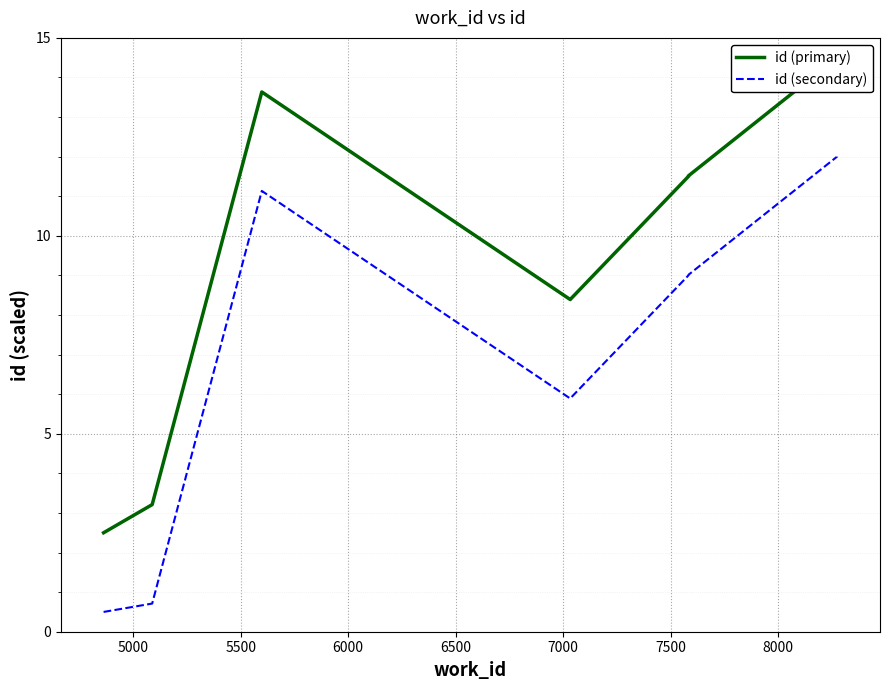

How many interior local valleys does the id (secondary) series have?

1